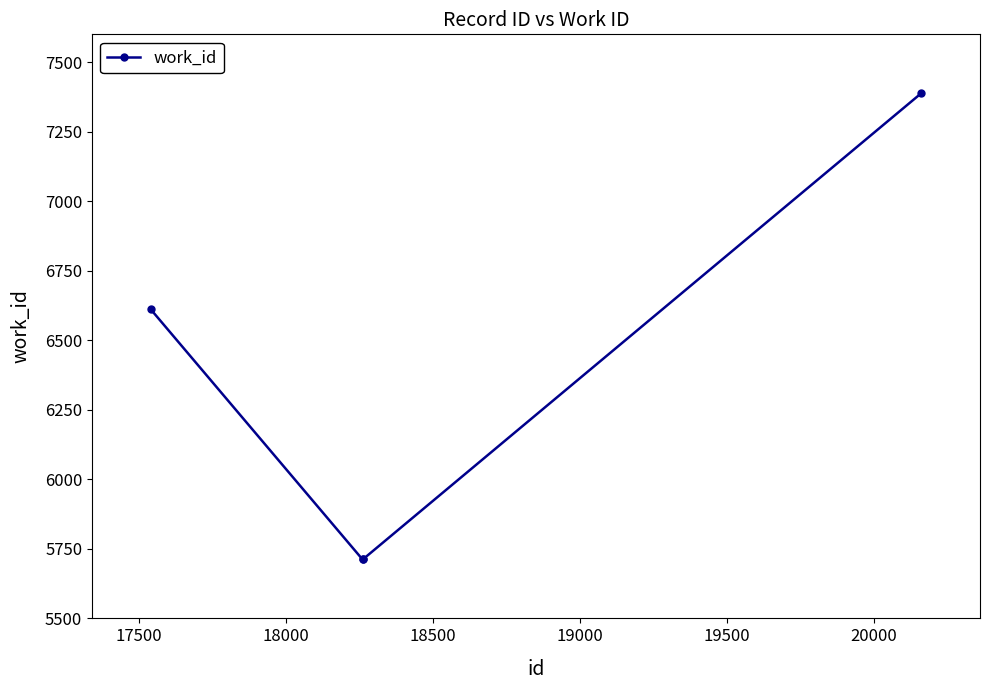

What is the greatest value displayed?

7388